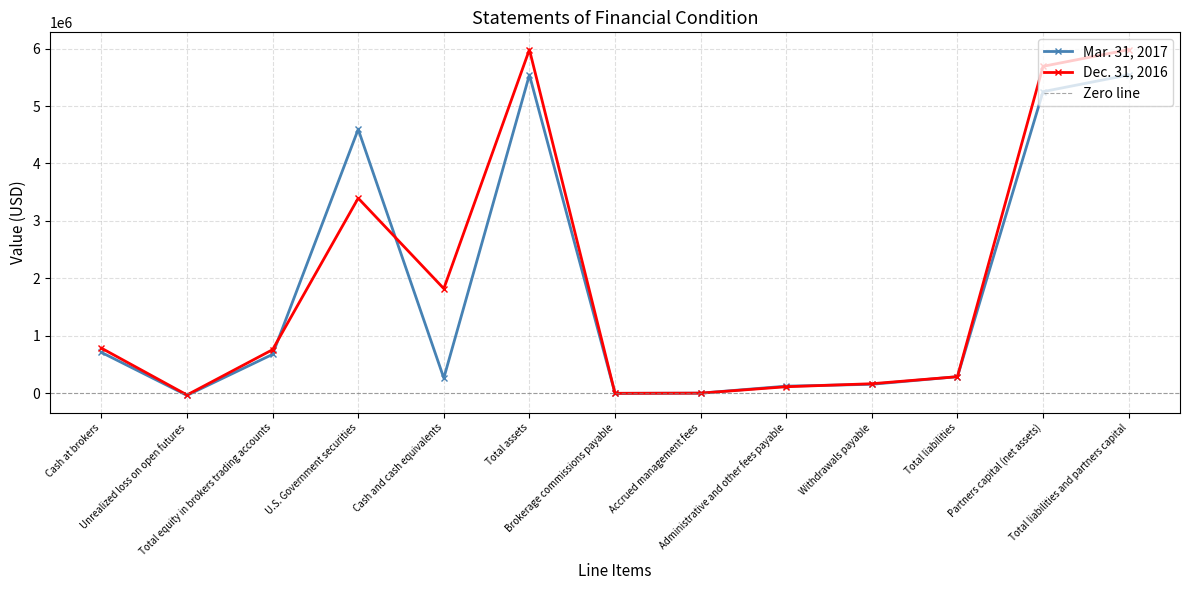

What is the minimum value for Dec. 31, 2016?

-26551